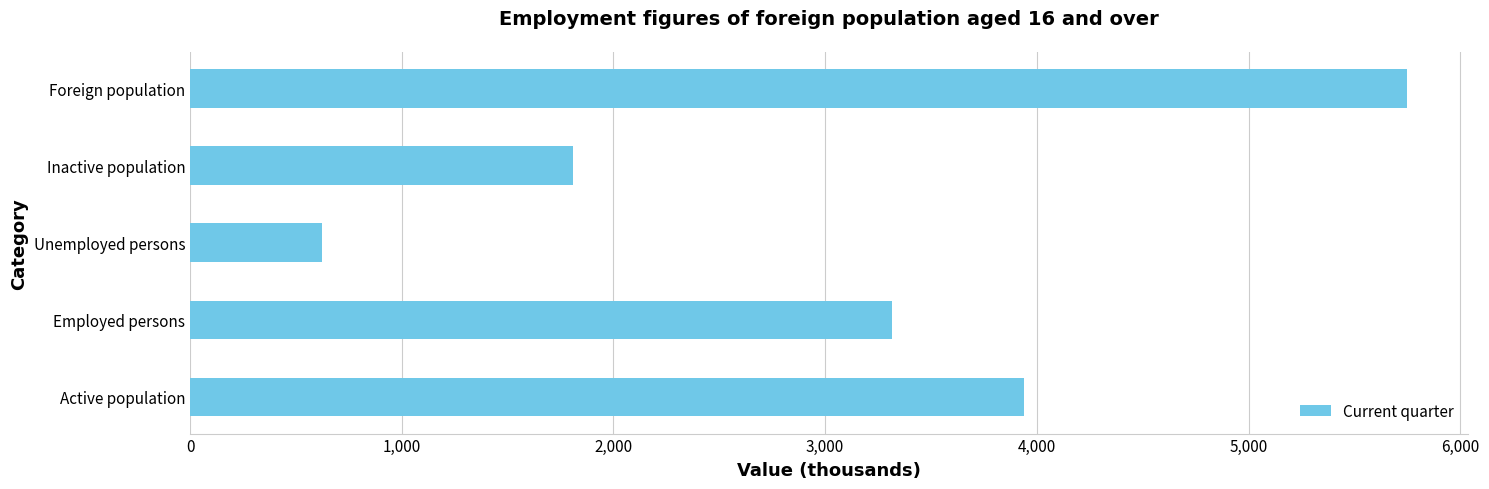

What is the ratio of the value at Inactive population to the value at Unemployed persons?

2.9